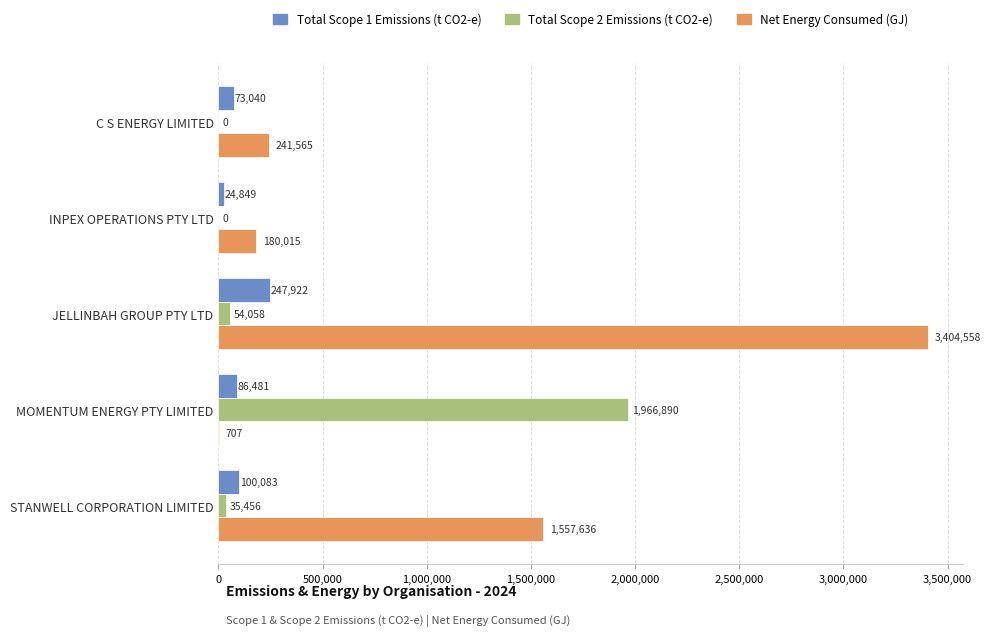

Where is Net Energy Consumed (GJ) nearest to the value 1702632?

STANWELL CORPORATION LIMITED